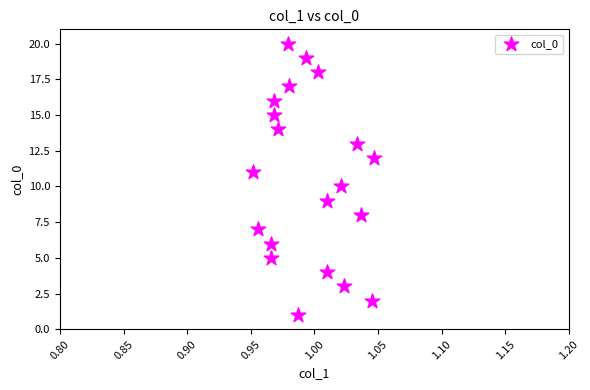

How many data points are displayed?

20